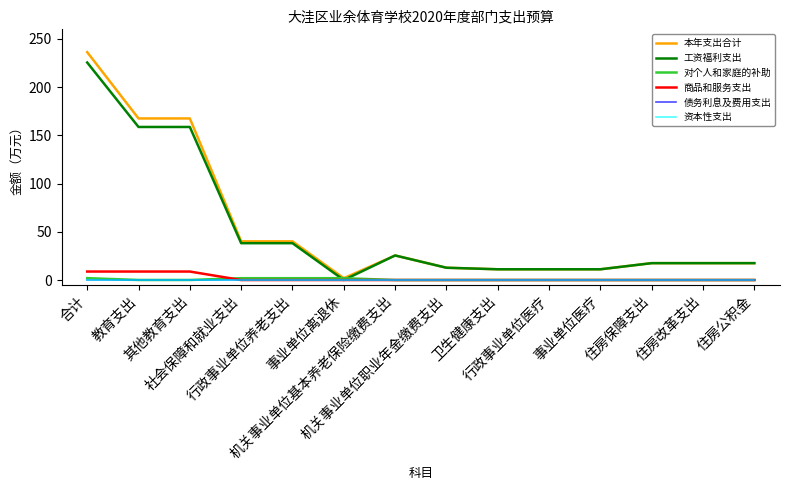

Does the chart have visible grid lines?

No